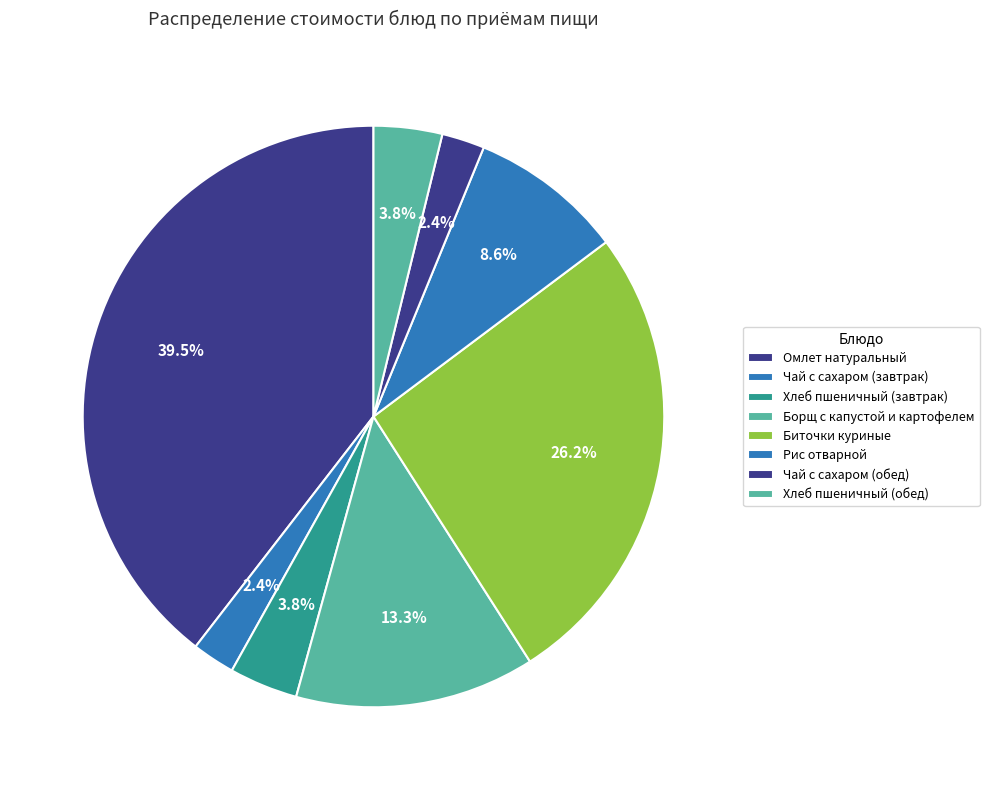

What is the smallest slice in the pie chart?

Чай с сахаром (завтрак)